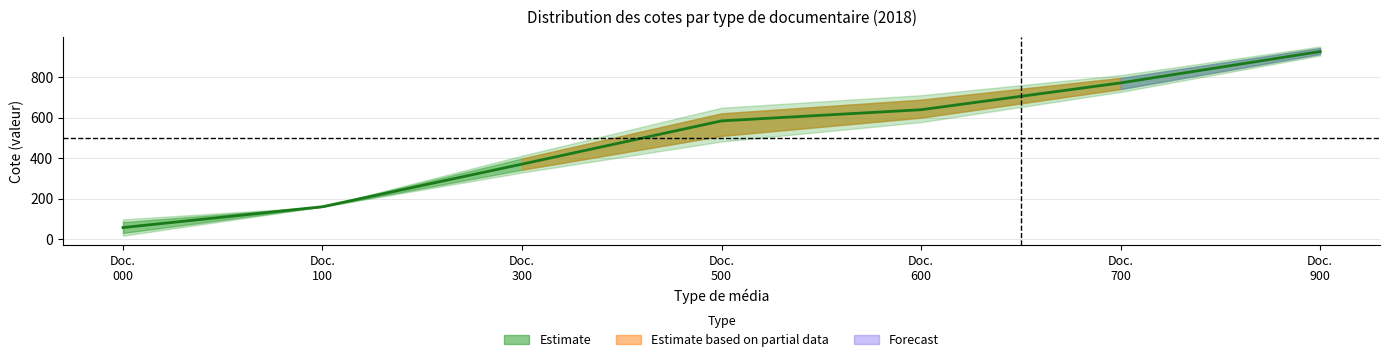

What is the minimum value shown in the chart?

57.0